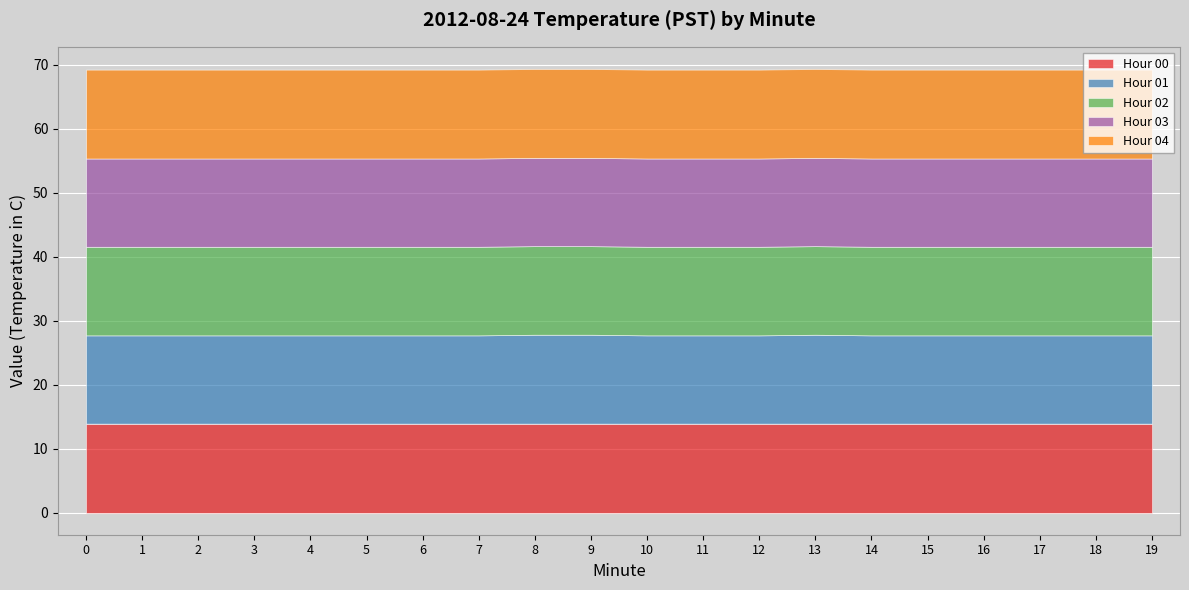

Is it true that Hour 01 equals 13.8 at 18?

True